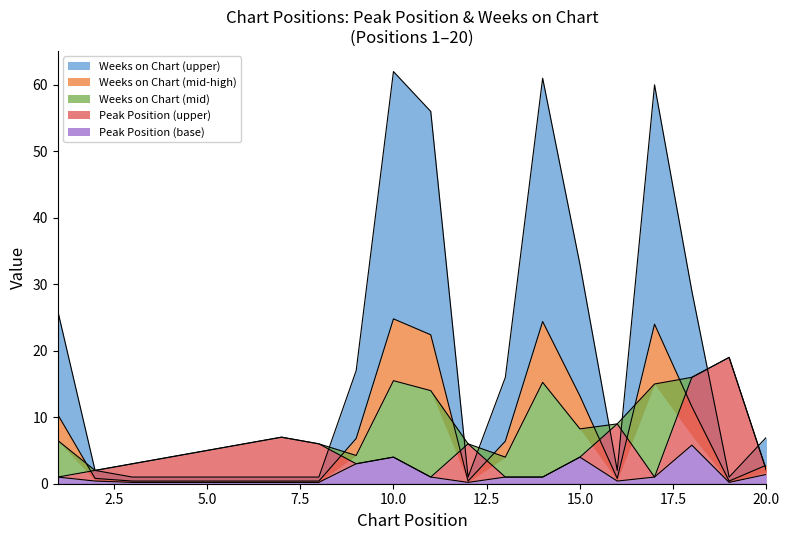

Reading right to left, list all the values displayed in this chart.

Peak Position: 20=2	19=19	18=16	17=1	16=9	15=4	14=1	13=1	12=6	11=1	10=4	9=3	8=6	7=7	6=6	5=5	4=4	3=3	2=2	1=1
Weeks on Chart: 20=7	19=1	18=29	17=60	16=2	15=33	14=61	13=16	12=1	11=56	10=62	9=17	8=1	7=1	6=1	5=1	4=1	3=1	2=2	1=26